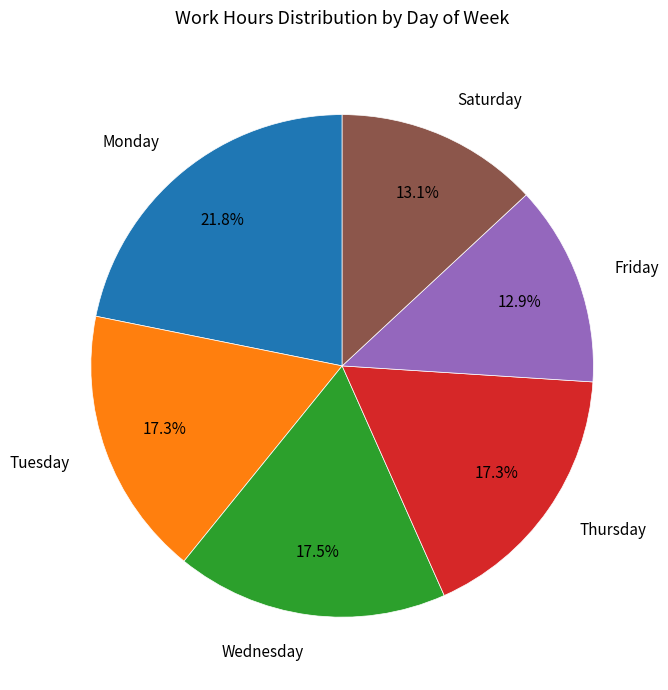

To the nearest percent, what is the average slice percentage?

17%